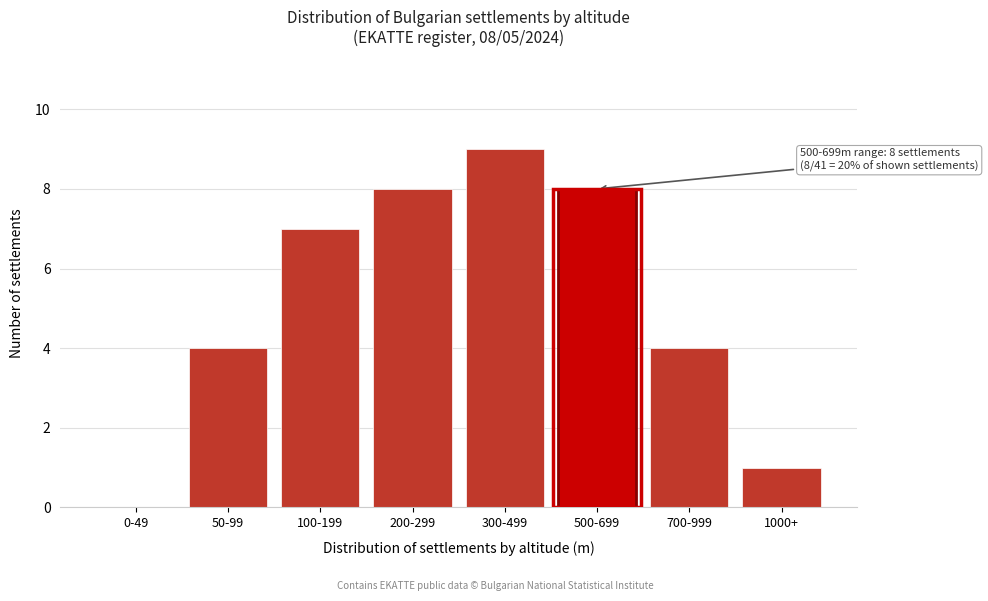

Reading left to right, list all the values displayed in this chart.

0-49=0	50-99=4	100-199=7	200-299=8	300-499=9	500-699=8	700-999=4	1000+=1